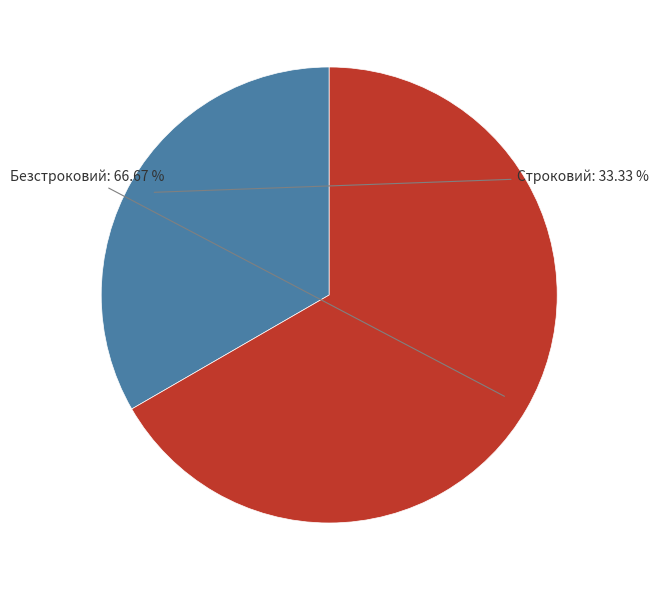

To the nearest percent, what is the difference between the largest and smallest slice percentages?

33%